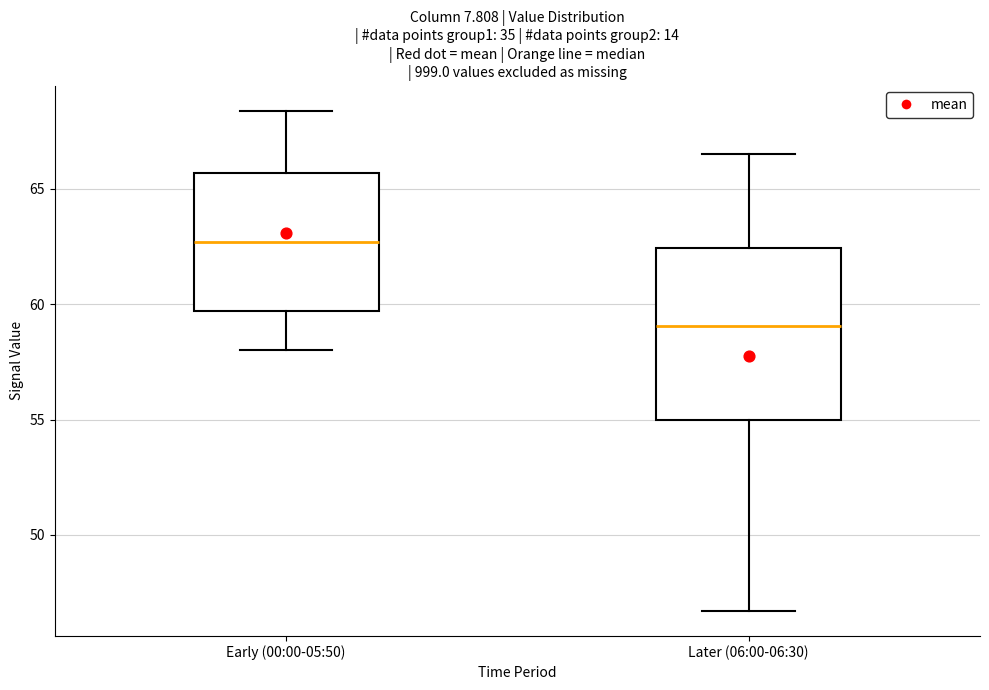

Reading left to right, transcribe this box plot: for each box, give where its median line is, the range the box spans, and where its two whiskers end, as read against the y-axis. The values are not printed on the chart, so give them approximately, as read against the axis.

Early (00:00-05:50): median 62.5, box 59.5 to 65.5, whiskers 58.0 to 68.5
Later (06:00-06:30): median 59.0, box 55.0 to 62.5, whiskers 46.5 to 66.5